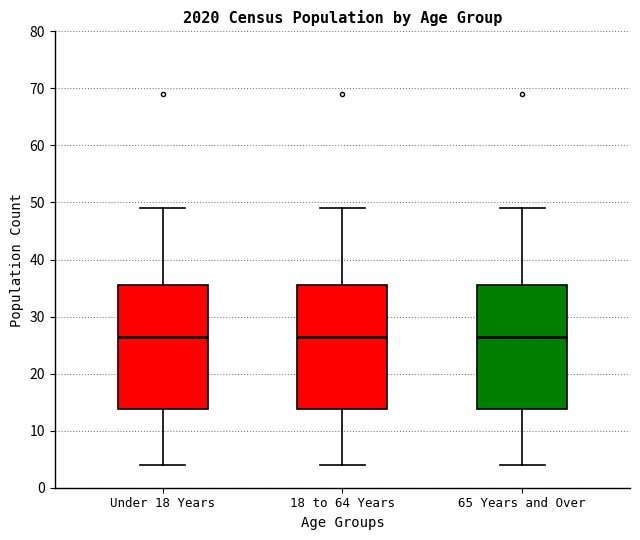

Reading left to right, transcribe this box plot: for each box, give where its median line is, the range the box spans, and where its two whiskers end, as read against the y-axis. The values are not printed on the chart, so give them approximately, as read against the axis.

Under 18 Years: median 27, box 14 to 36, whiskers 4 to 49
18 to 64 Years: median 27, box 14 to 36, whiskers 4 to 49
65 Years and Over: median 27, box 14 to 36, whiskers 4 to 49